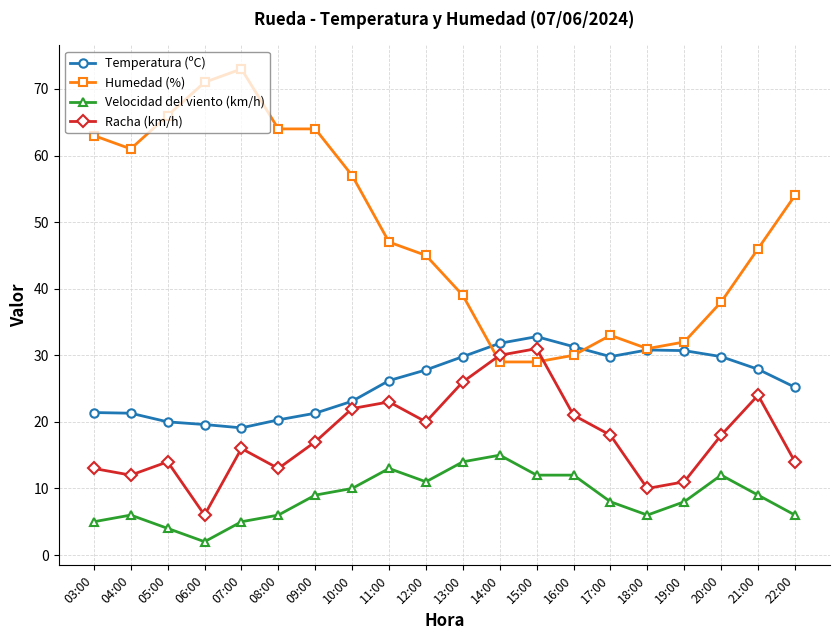

What is the label of the 18th point from the right?

05:00